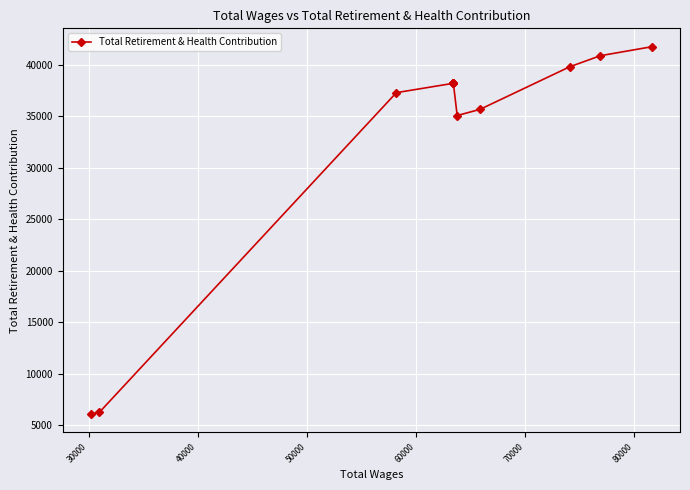

What is the average value?

32959